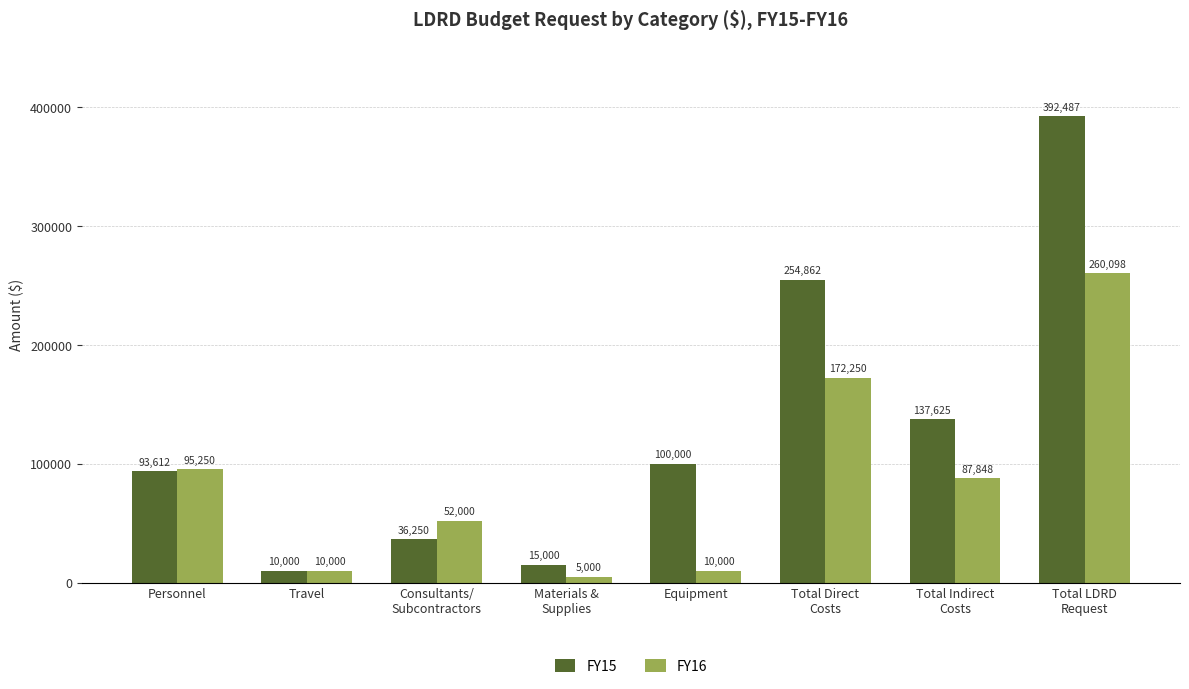

Count the number of categories in the chart.

8